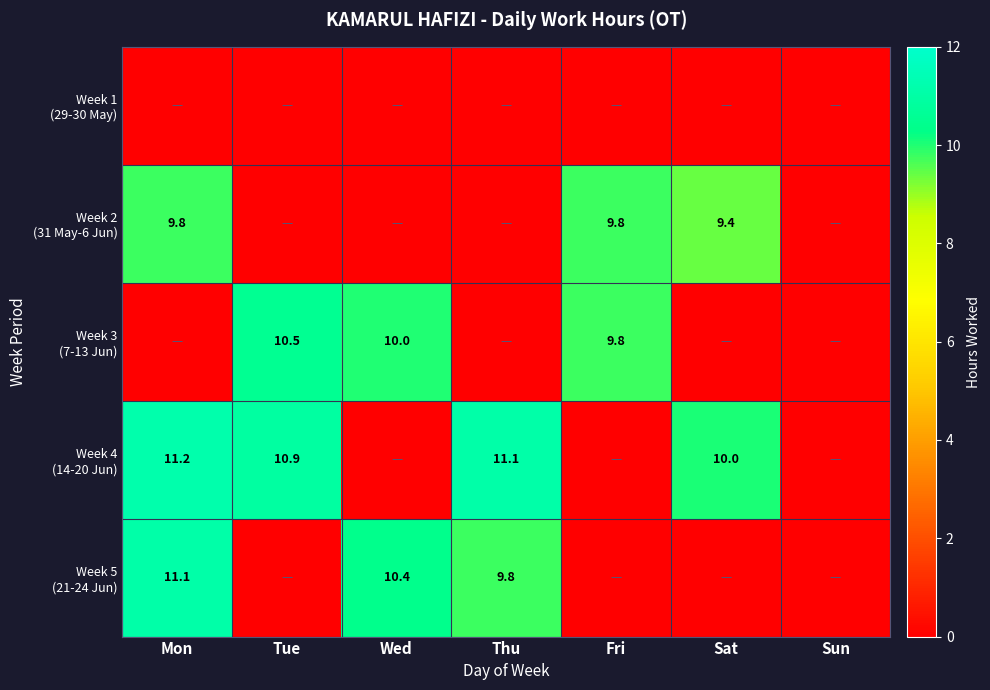

Which label corresponds to the smallest value in the chart?

Mon